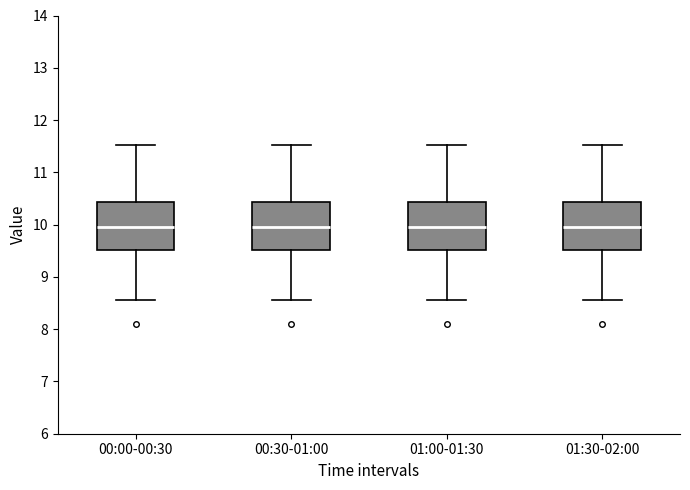

Reading left to right, transcribe this box plot: for each box, give where its median line is, the range the box spans, and where its two whiskers end, as read against the y-axis. The values are not printed on the chart, so give them approximately, as read against the axis.

00:00-00:30: median 10.0, box 9.5 to 10.4, whiskers 8.6 to 11.5
00:30-01:00: median 10.0, box 9.5 to 10.4, whiskers 8.6 to 11.5
01:00-01:30: median 10.0, box 9.5 to 10.4, whiskers 8.6 to 11.5
01:30-02:00: median 10.0, box 9.5 to 10.4, whiskers 8.6 to 11.5